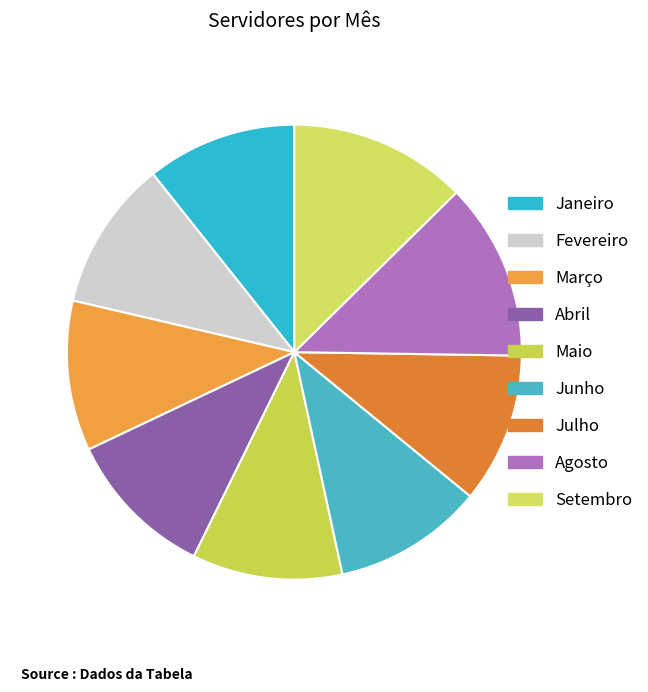

How many slices are in this pie chart?

9